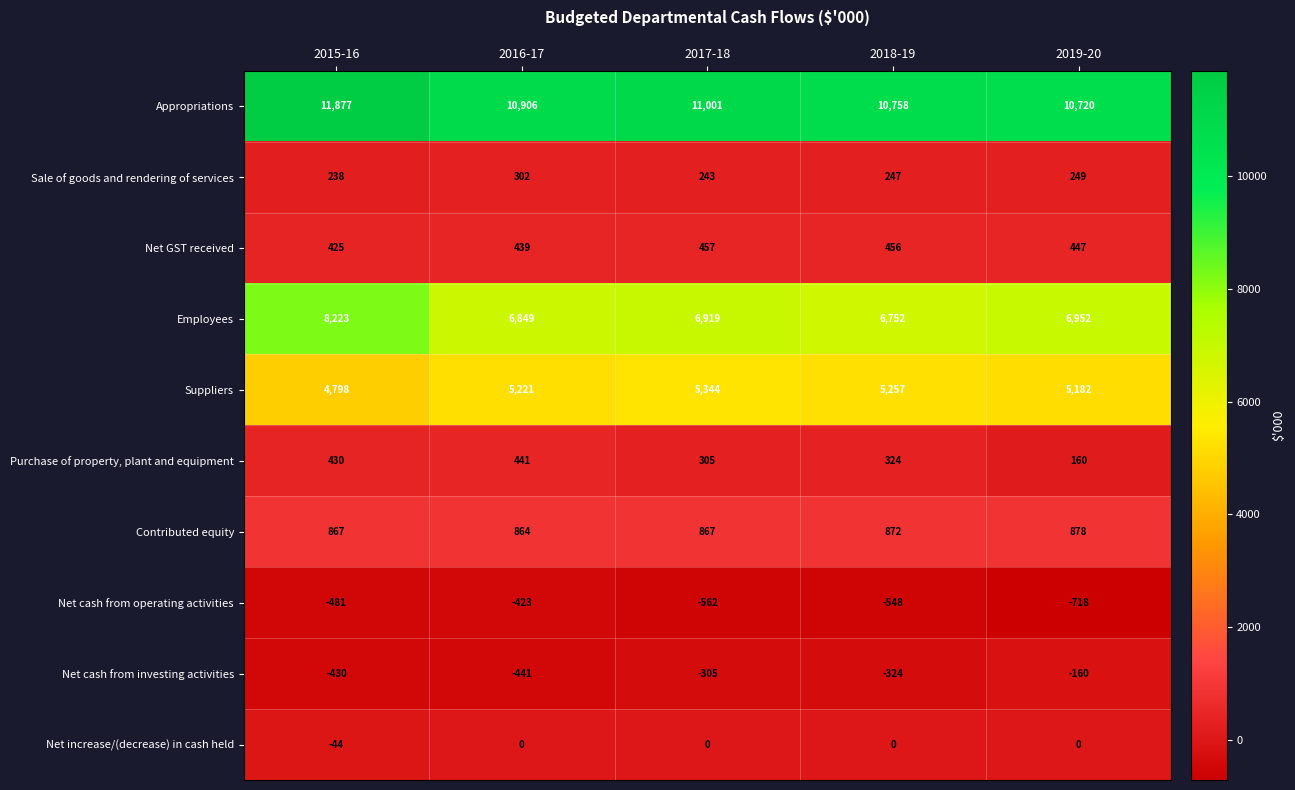

Rank the series by their maximum value, from lowest to highest.

Net cash from operating activities, Net cash from investing activities, Net increase/(decrease) in cash held, Sale of goods and rendering of services, Purchase of property, plant and equipment, Net GST received, Contributed equity, Suppliers, Employees, Appropriations